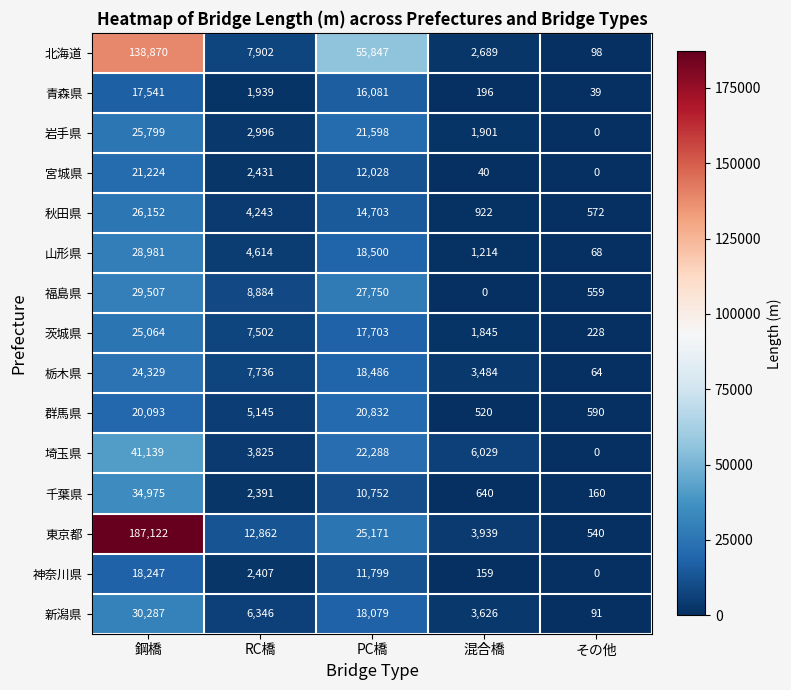

What is the difference between the 岩手県 values at PC橋 and RC橋?

18602